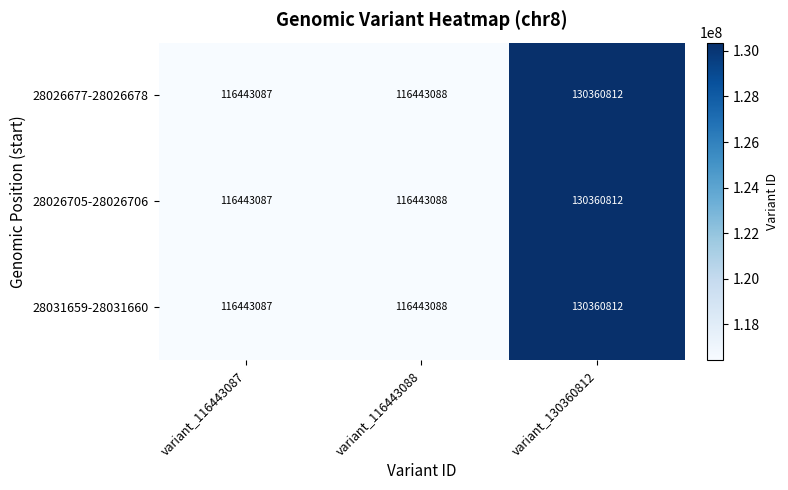

The value of 28026705-28026706 at variant_130360812 is 206725234. True or false?

False